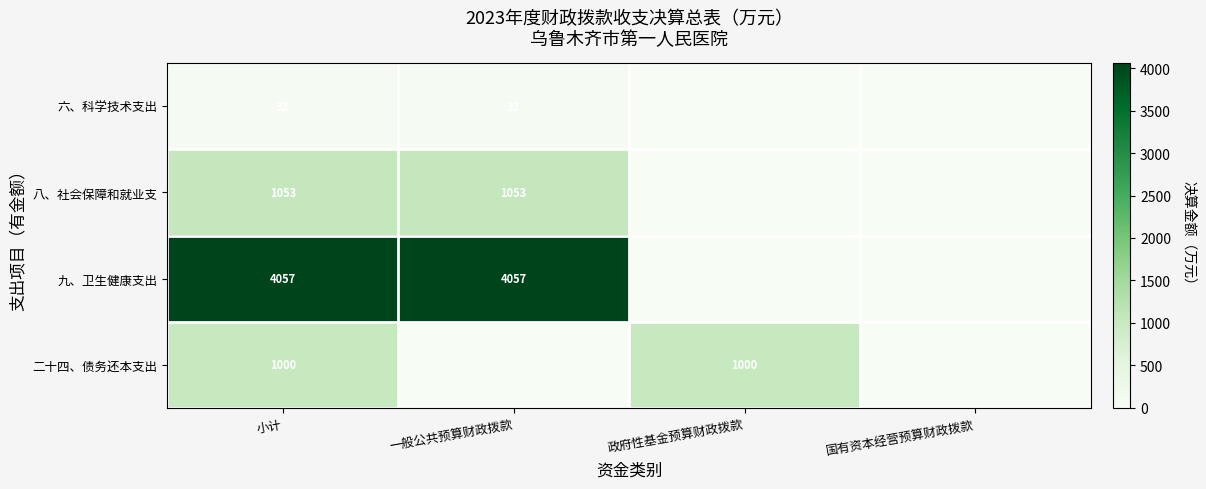

True or false: 九、卫生健康支出 has a value of 5591.8 at 一般公共预算财政拨款.

False